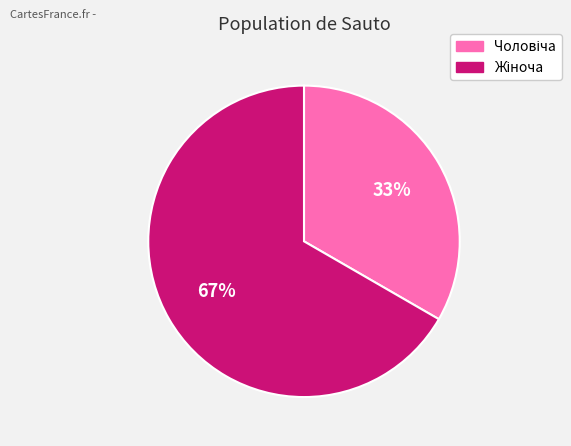

How many slices are in this pie chart?

2